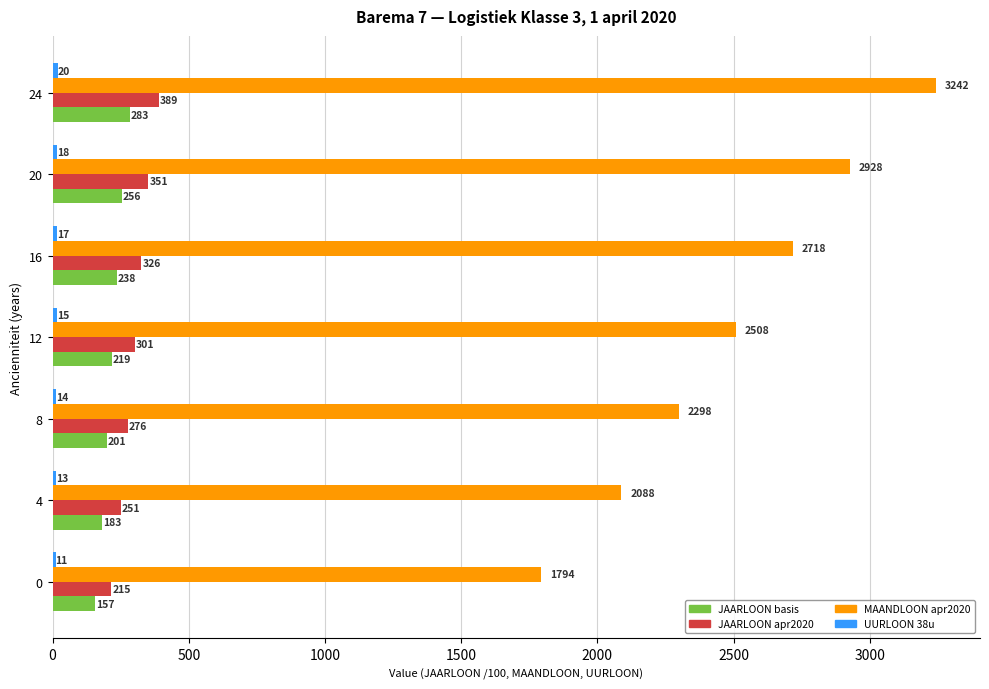

Which category has the highest value in the JAARLOON apr2020 series?

24